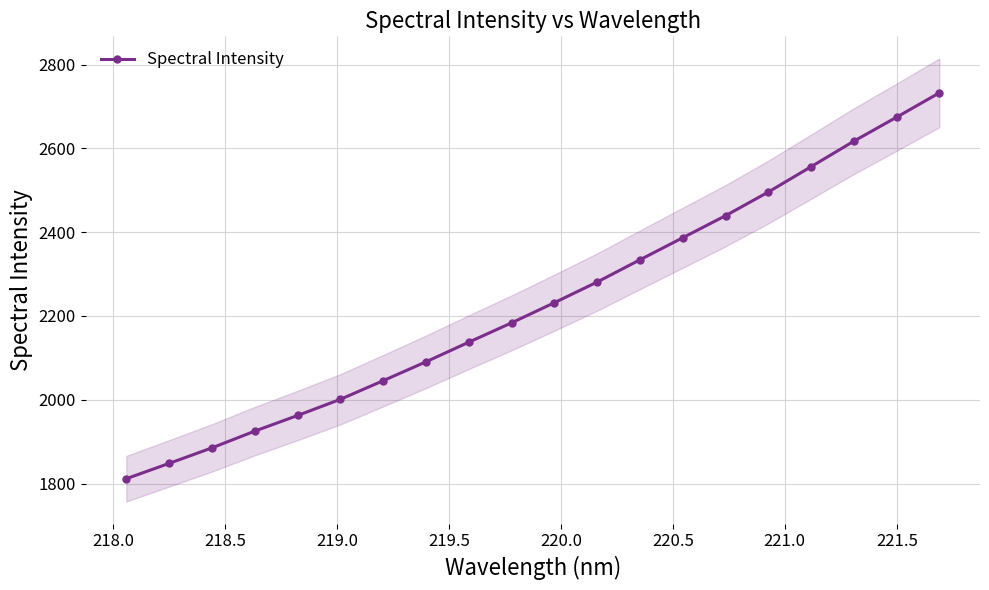

Count the number of categories in the chart.

20